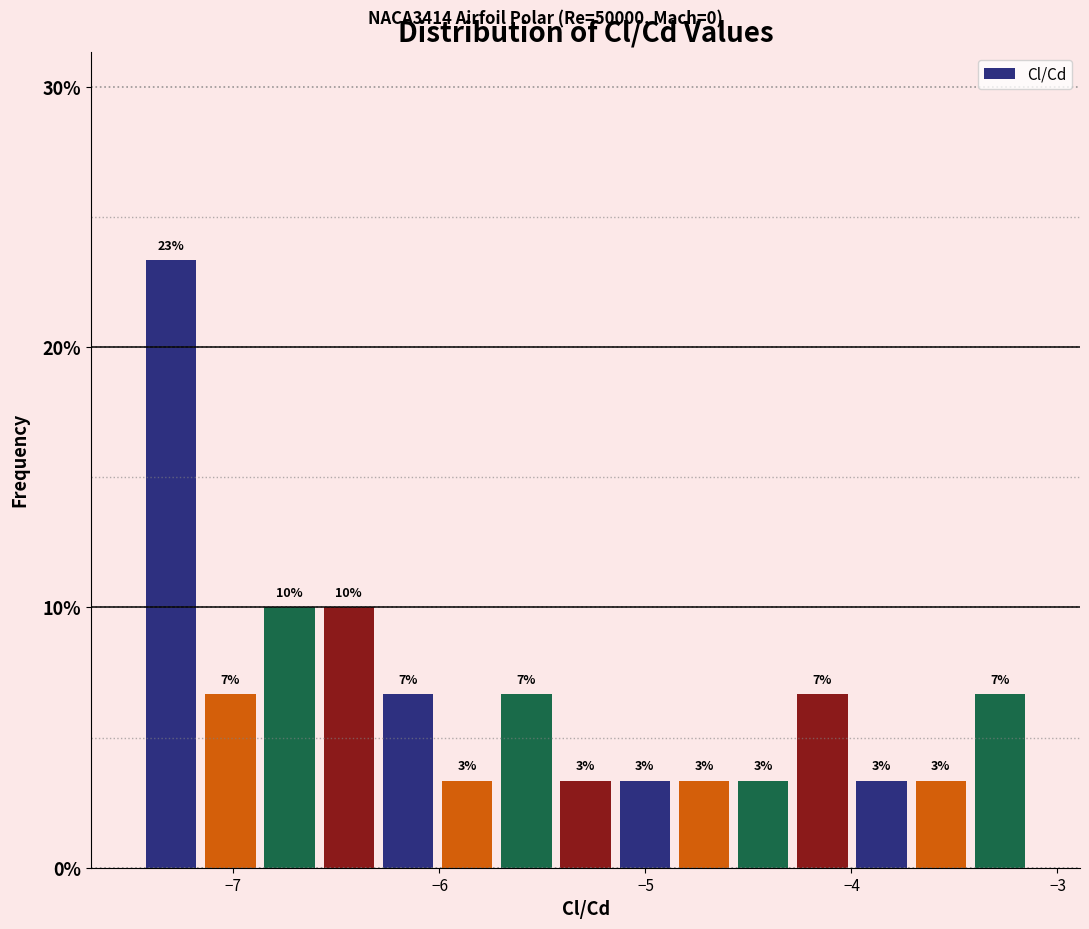

Read against the x-axis, roughly where is the centre of the tallest bar?

-7.3